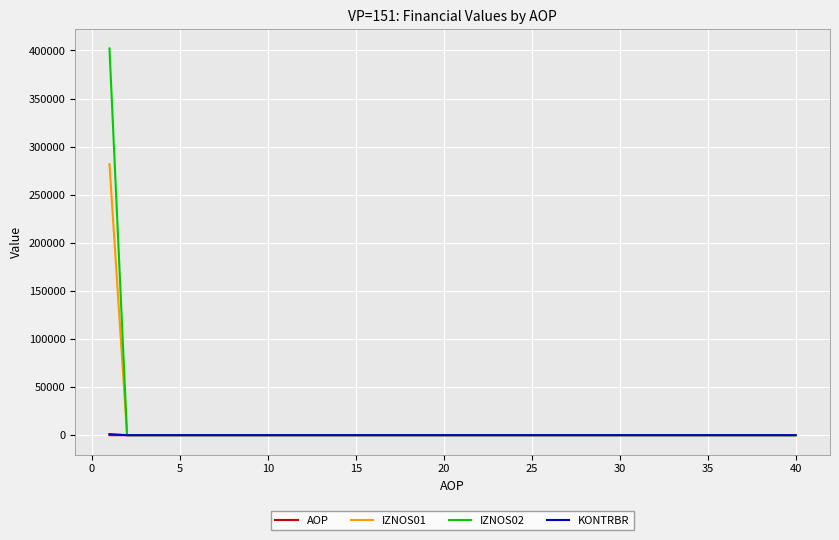

Does the chart have visible grid lines?

Yes